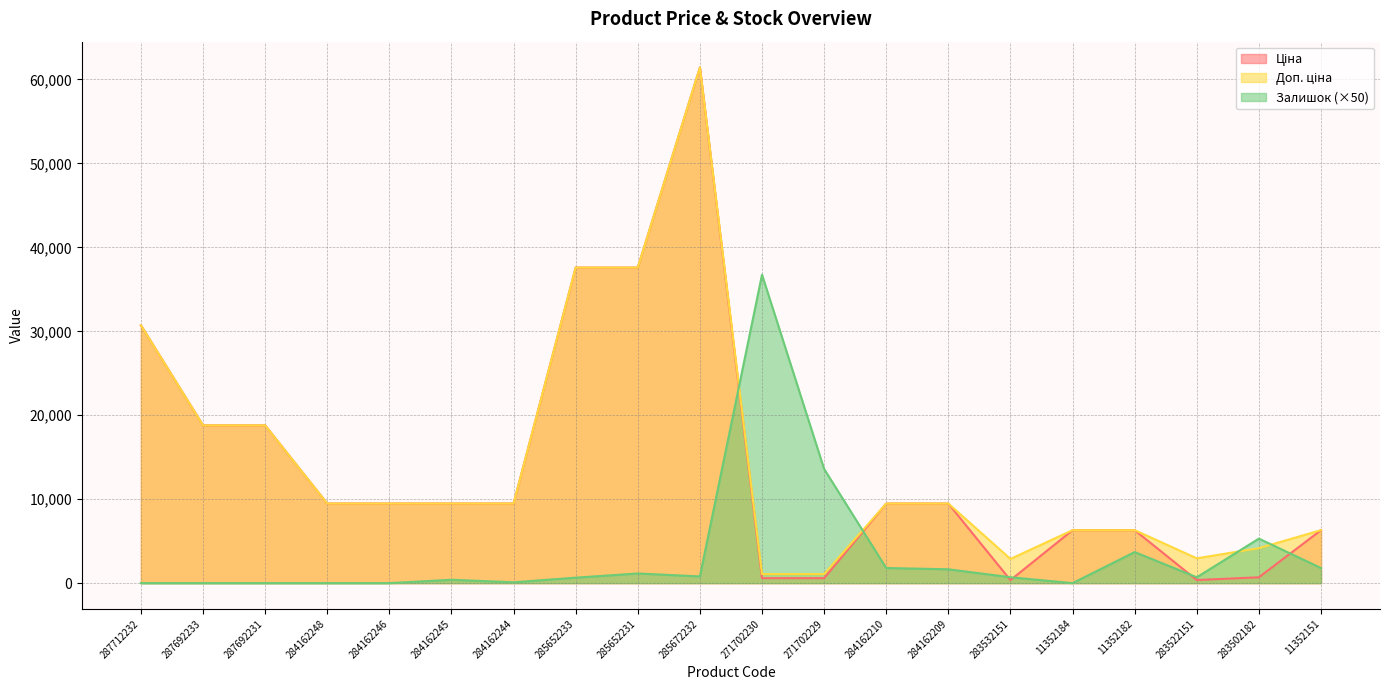

Which series has the largest total across all categories?

Доп. ціна